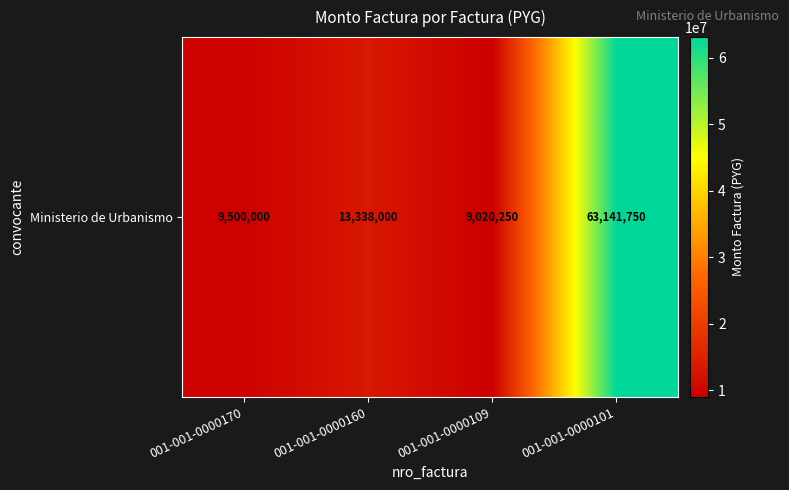

Reading left to right, what are all the values shown in this chart?

001-001-0000170=9500000	001-001-0000160=13338000	001-001-0000109=9020250	001-001-0000101=63141750